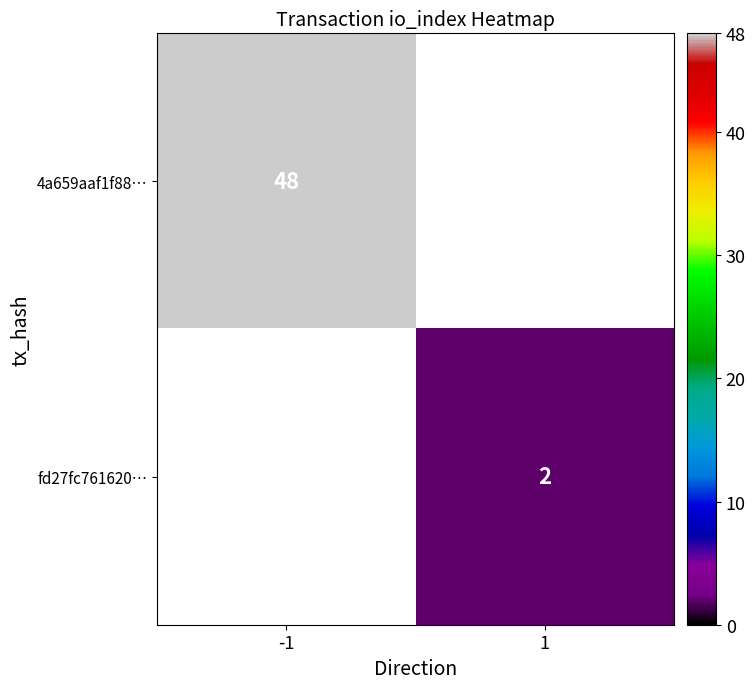

The 4a659aaf1f88… series shows 48 at -1. True or false?

True